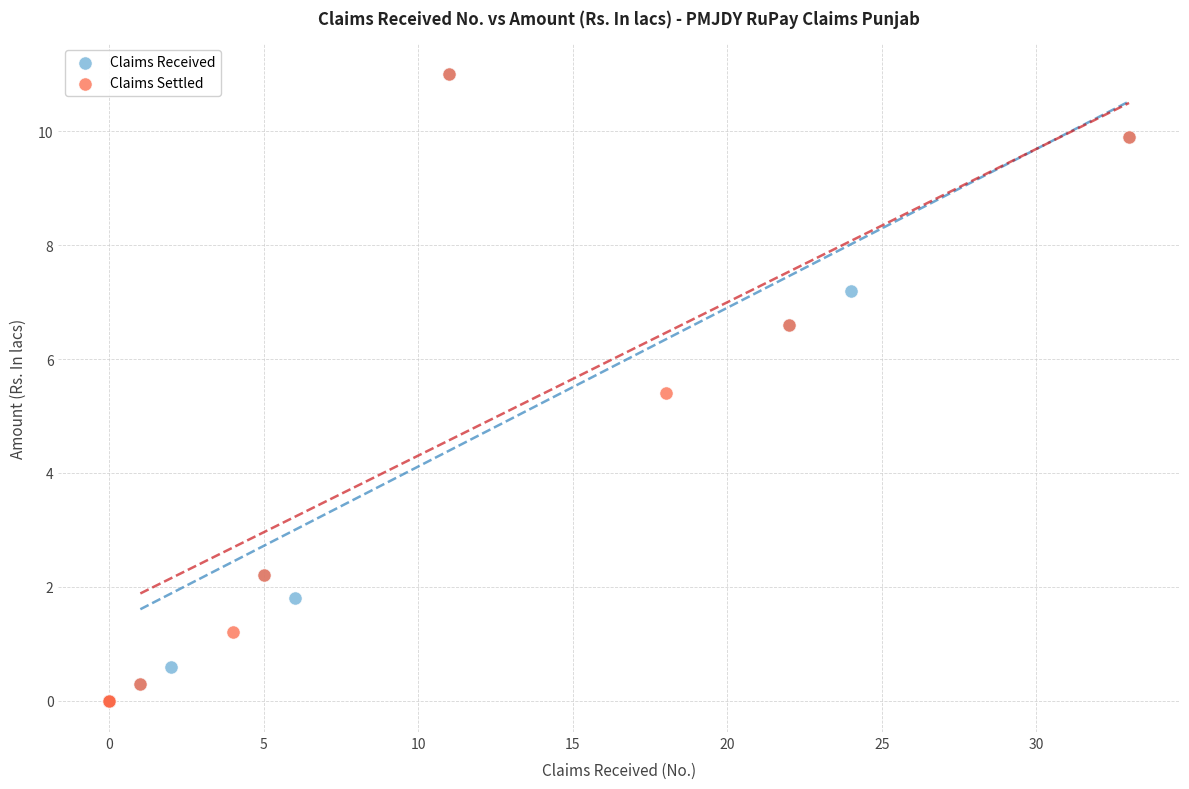

What are all the series names shown in the legend?

Claims Received, Claims Settled